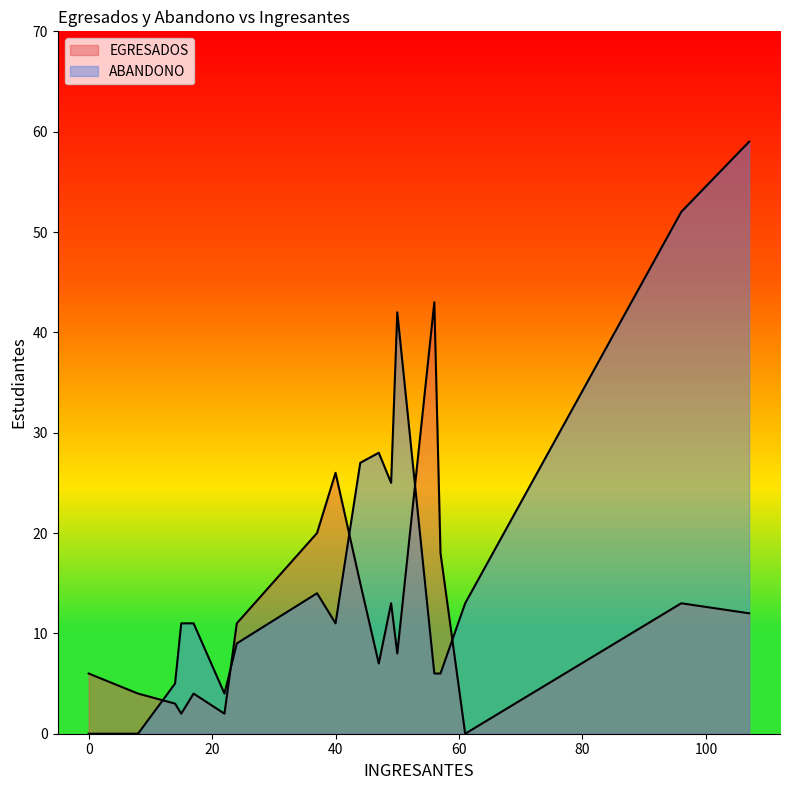

How many lines are shown in the chart?

2